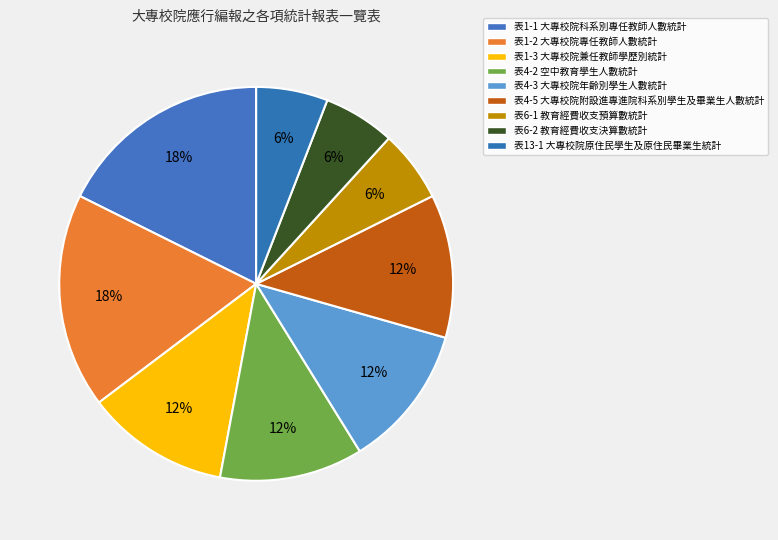

How many segments does this pie chart have?

9